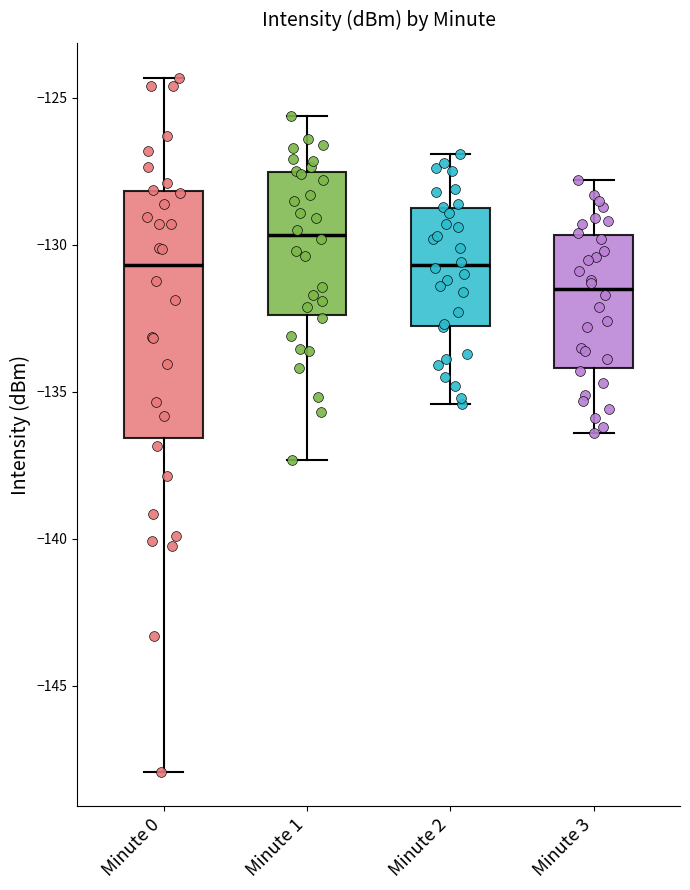

Which box's median line is the lowest?

Minute 3